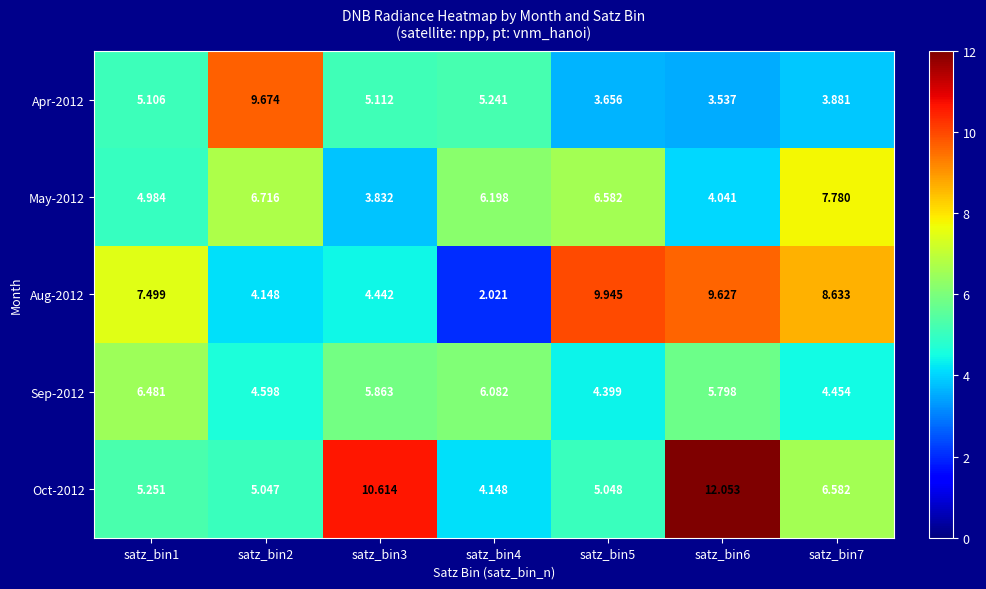

Is the value of Apr-2012 at satz_bin5 greater than the value of May-2012 at satz_bin2?

No